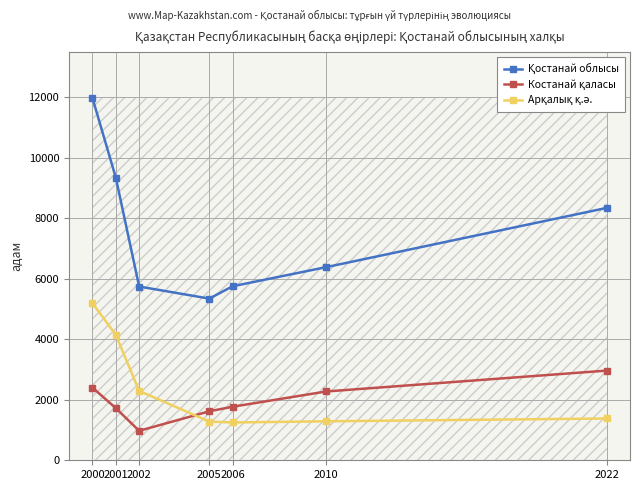

What is the smallest value displayed?

974